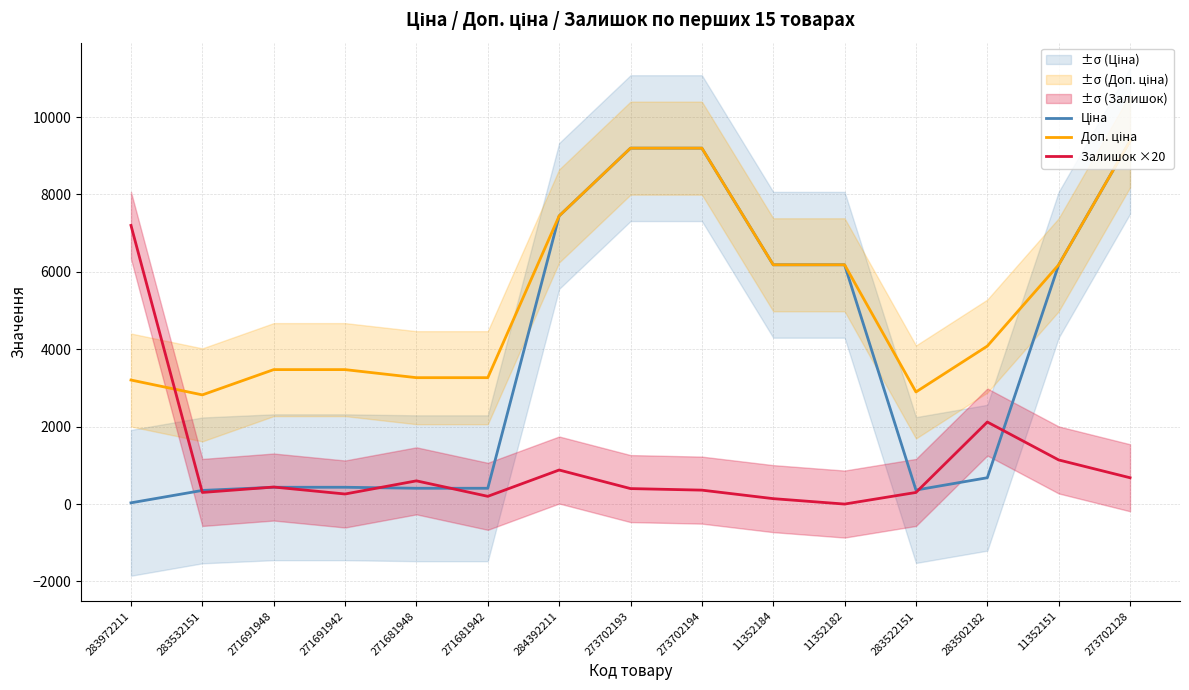

What is the approximate value of Ціна at 283502182?

680.4